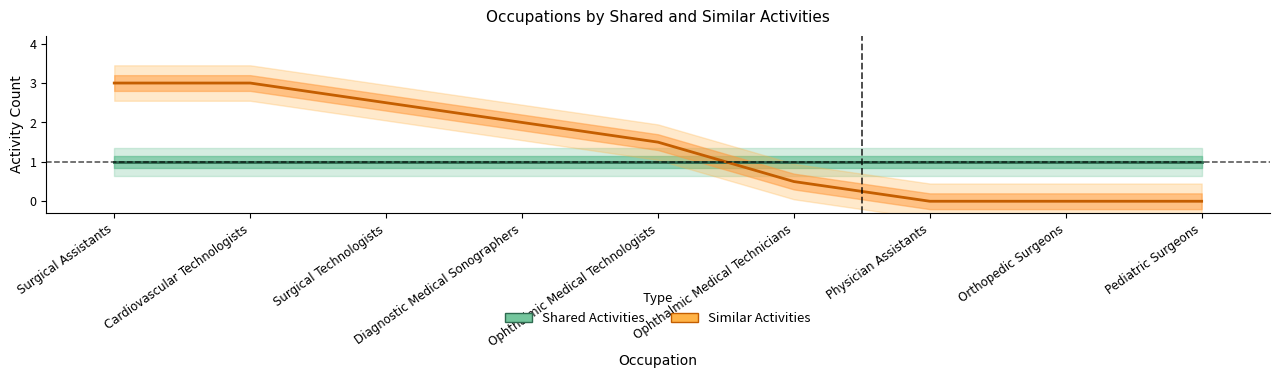

Which series changed the most between Ophthalmic Medical Technicians and Pediatric Surgeons?

Similar Activities